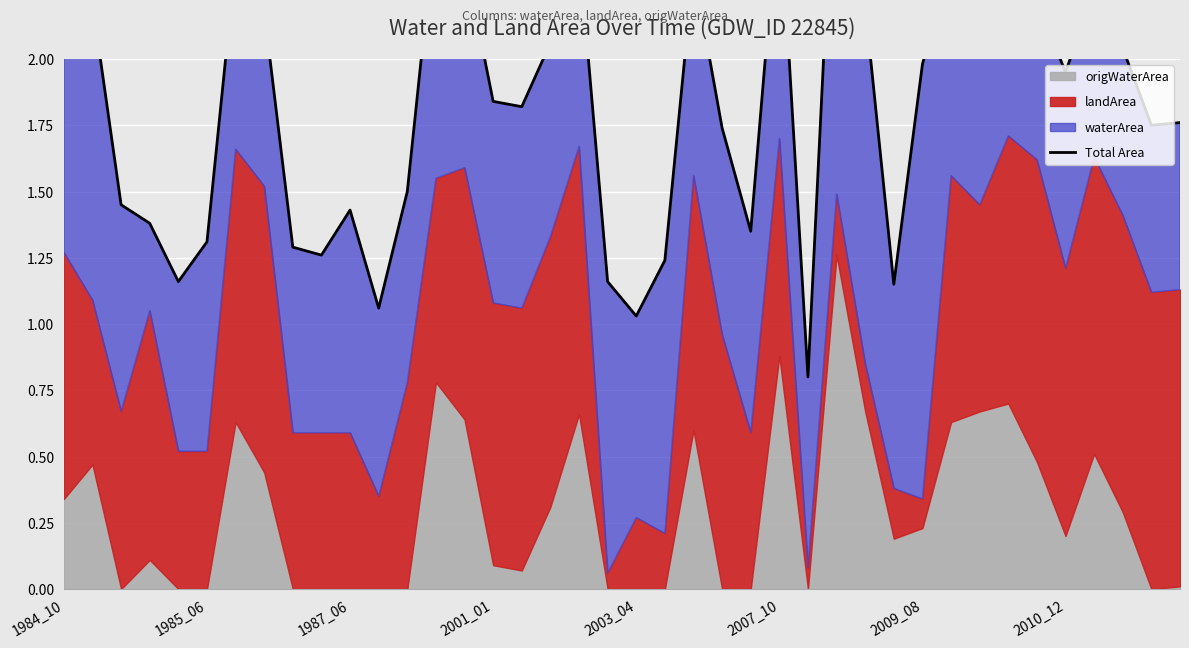

What is the label of the 40th point from the right?

1984_10